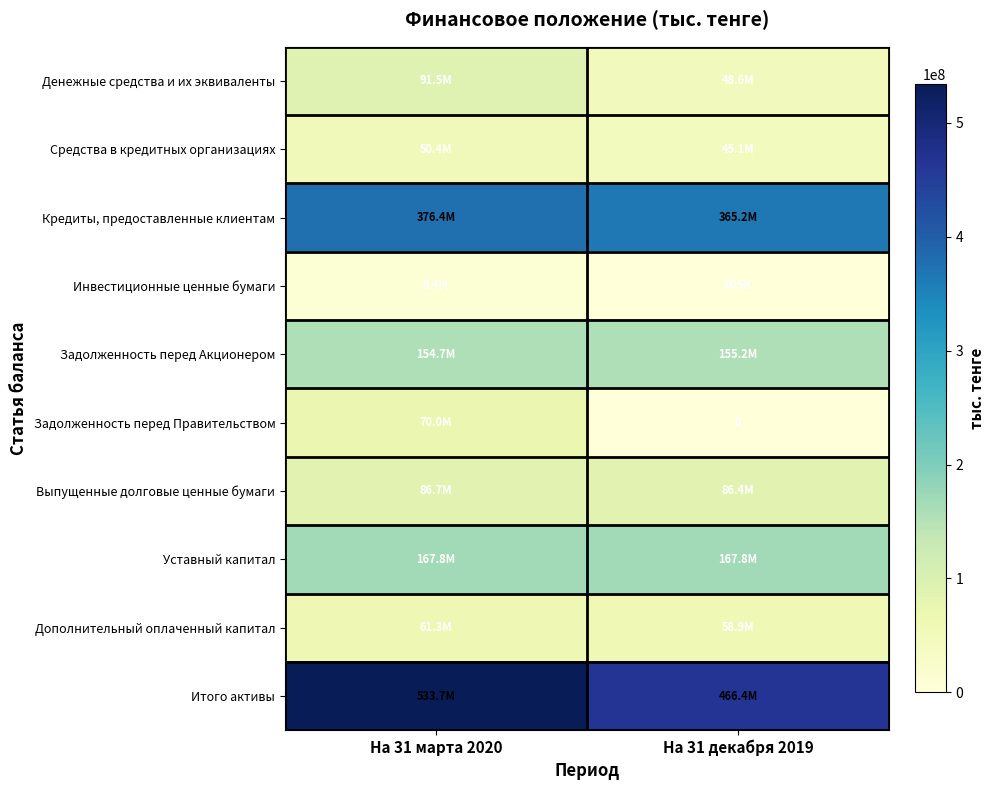

Between На 31 марта 2020 and На 31 декабря 2019, which is larger?

На 31 марта 2020